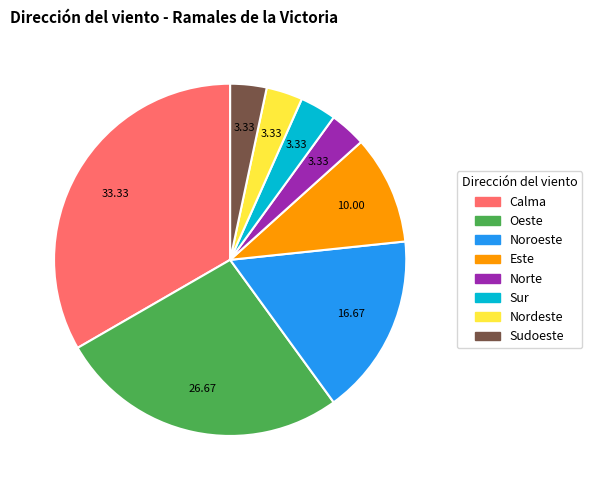

Is it true that Oeste is 41% of the pie?

False